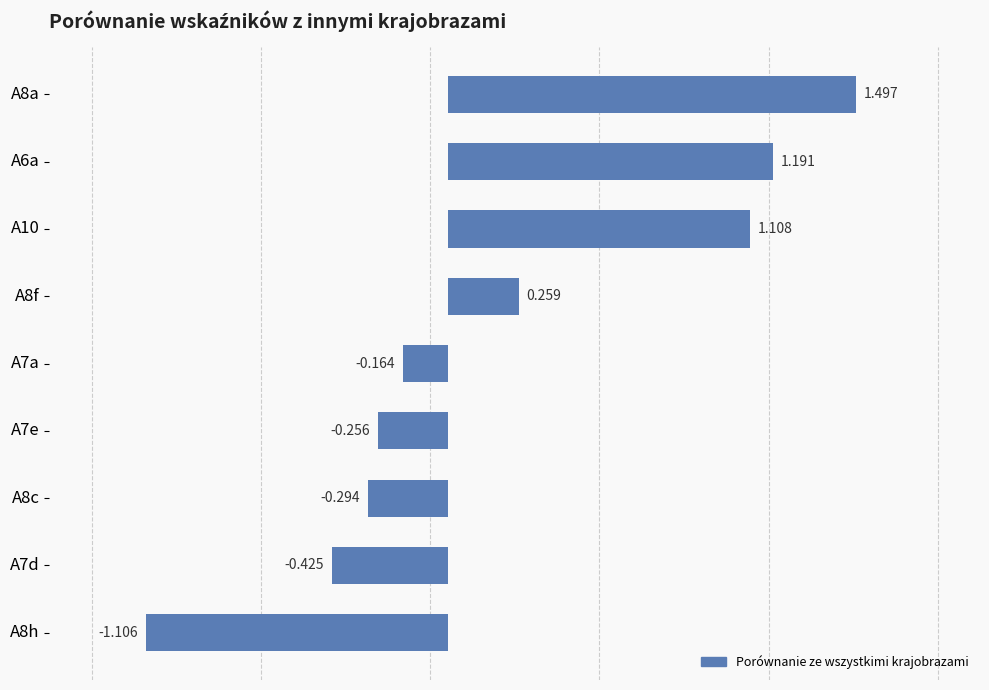

What is the difference between the second highest and minimum values?

2.3